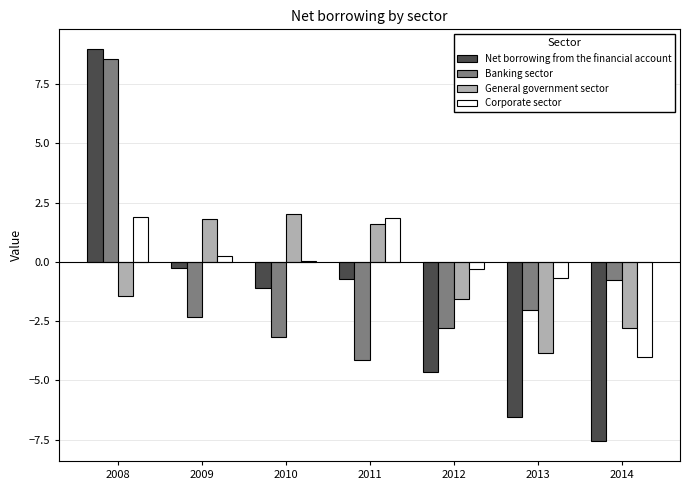

At which label is Banking sector closest to 2?

2014